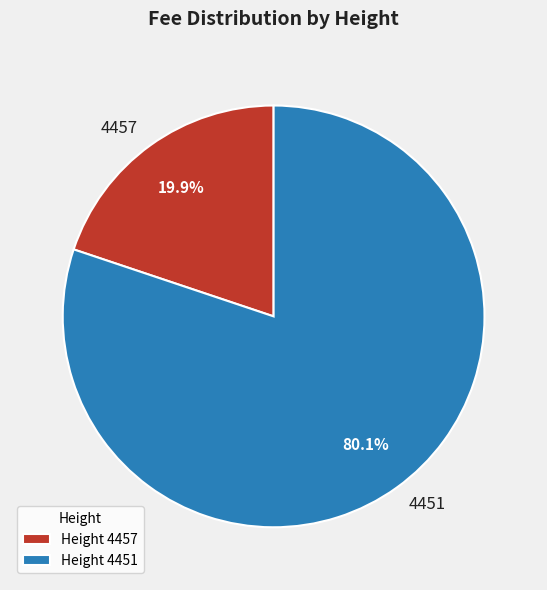

Is there a majority slice in this chart?

Yes